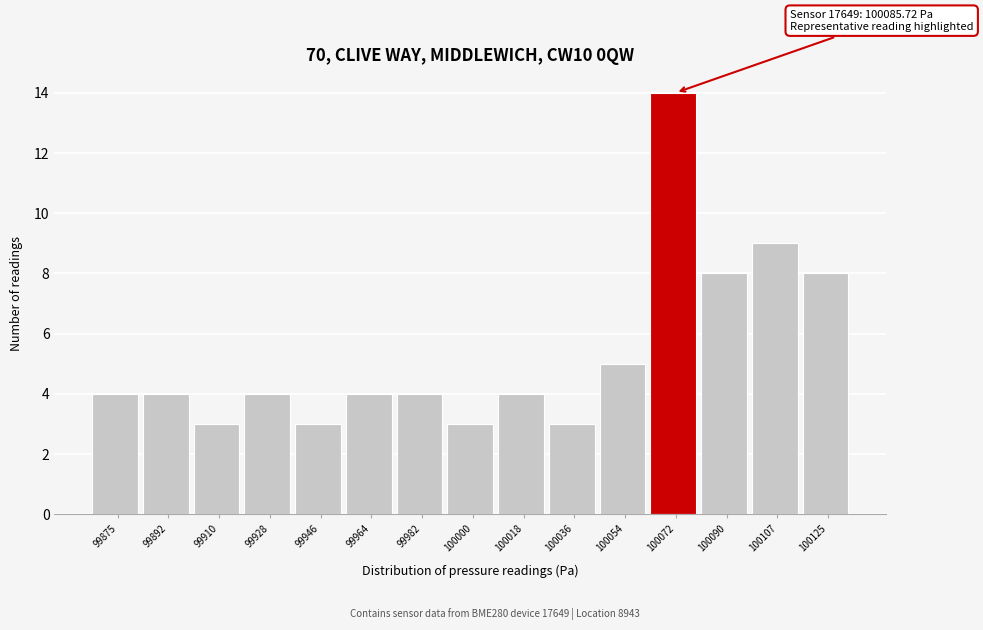

Reading left to right, extract all data points from this chart.

99875=4	99892=4	99910=3	99928=4	99946=3	99964=4	99982=4	100000=3	100018=4	100036=3	100054=5	100072=14	100090=8	100107=9	100125=8